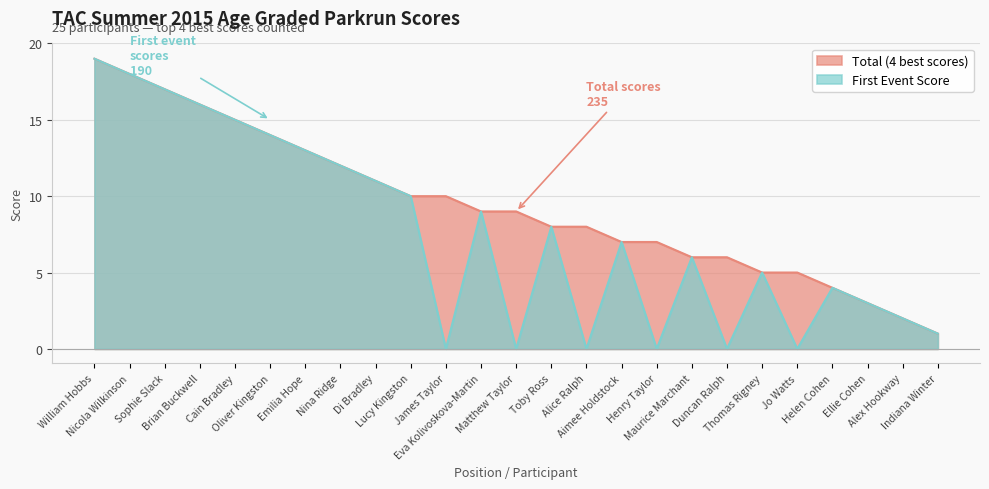

Where does the First Event Score series first go above 7?

William Hobbs